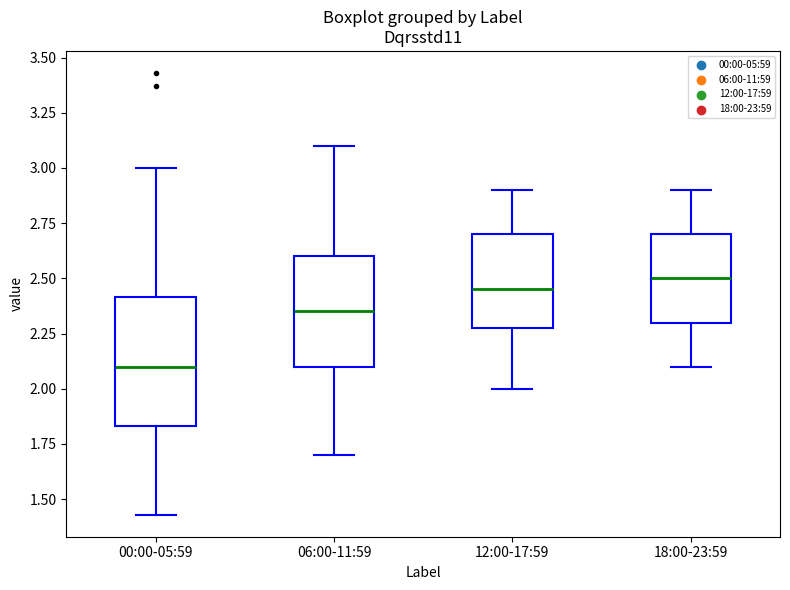

Reading left to right, transcribe this box plot: for each box, give where its median line is, the range the box spans, and where its two whiskers end, as read against the y-axis. The values are not printed on the chart, so give them approximately, as read against the axis.

00:00-05:59: median 2.10, box 1.85 to 2.40, whiskers 1.45 to 3.00
06:00-11:59: median 2.35, box 2.10 to 2.60, whiskers 1.70 to 3.10
12:00-17:59: median 2.45, box 2.30 to 2.70, whiskers 2.00 to 2.90
18:00-23:59: median 2.50, box 2.30 to 2.70, whiskers 2.10 to 2.90